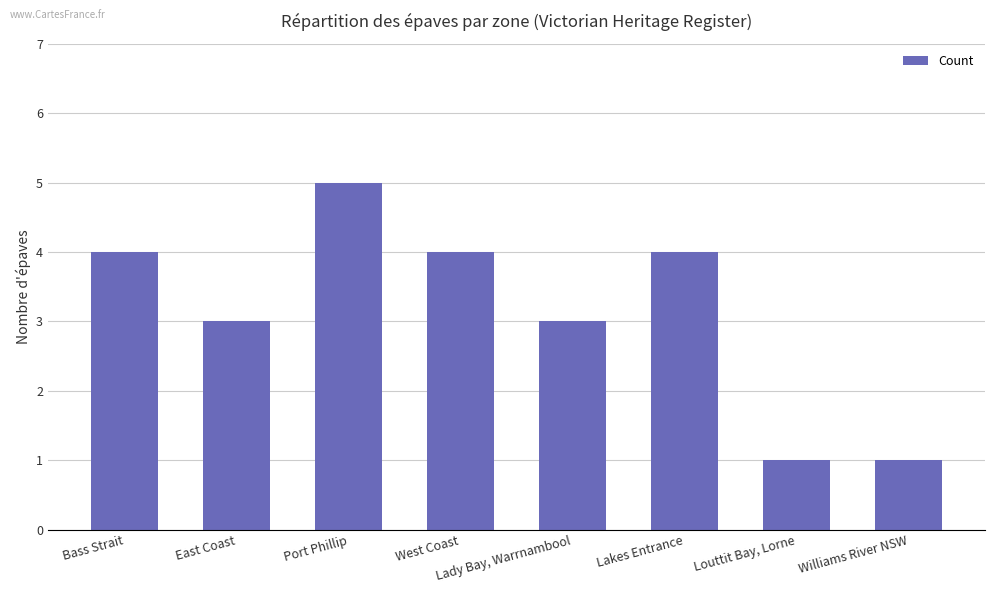

What is the change in value from Bass Strait to Williams River NSW?

-3